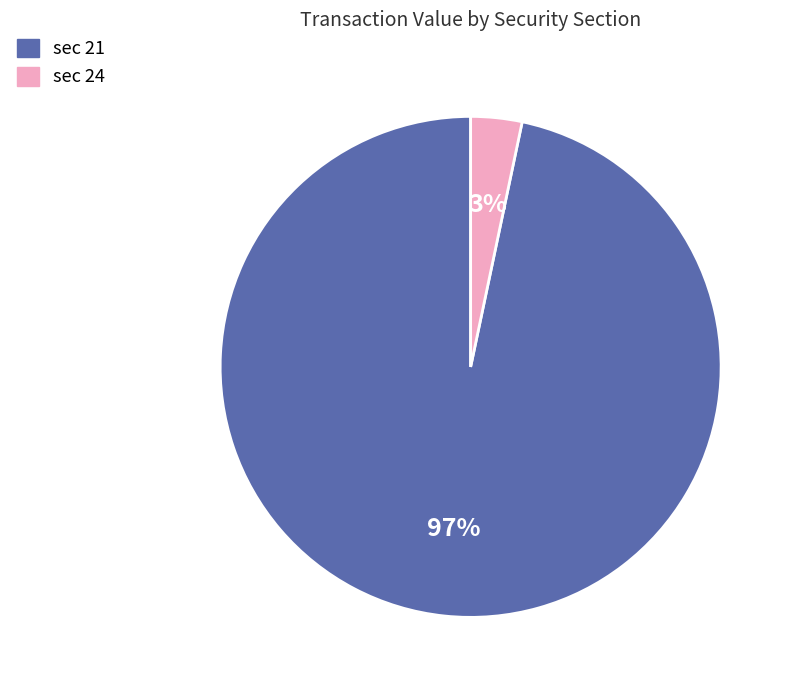

To the nearest percent, what is the average slice percentage?

50%